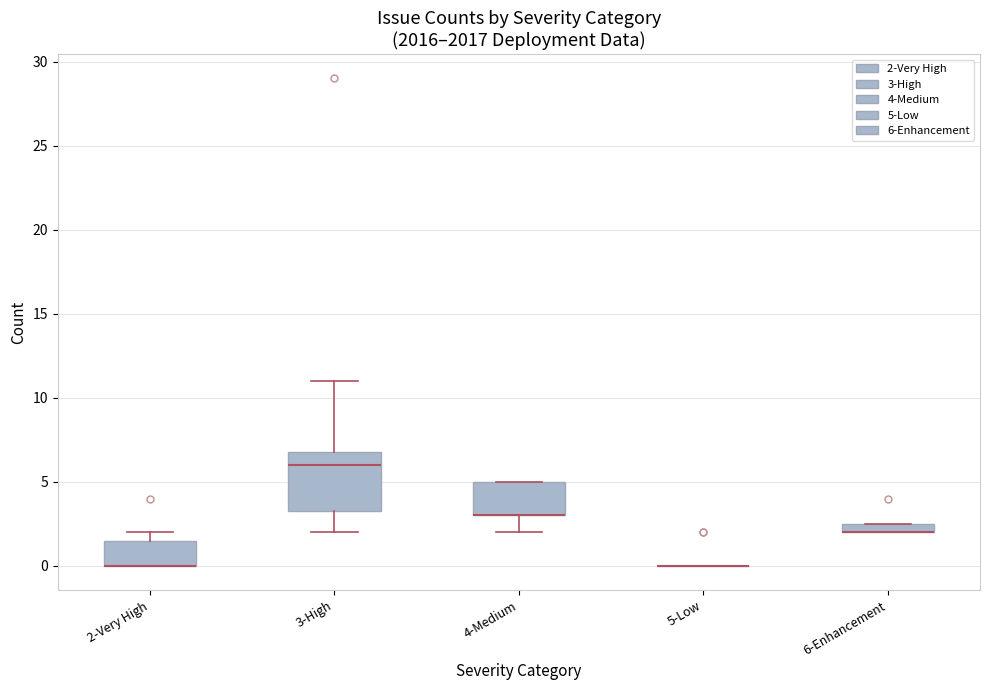

Which box is the tallest, from its lower edge to its upper edge?

3-High